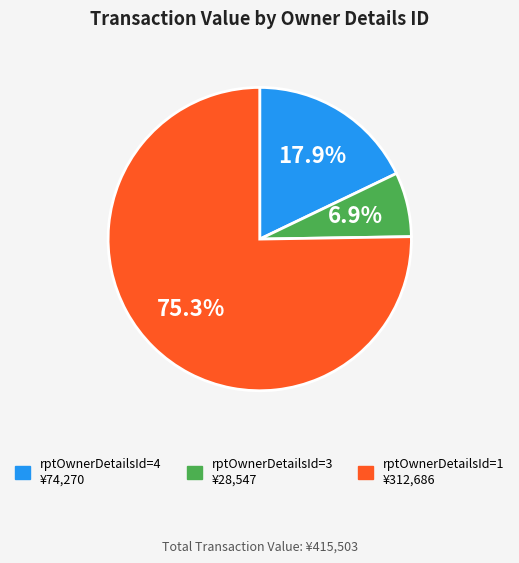

Does any single category account for the majority?

Yes